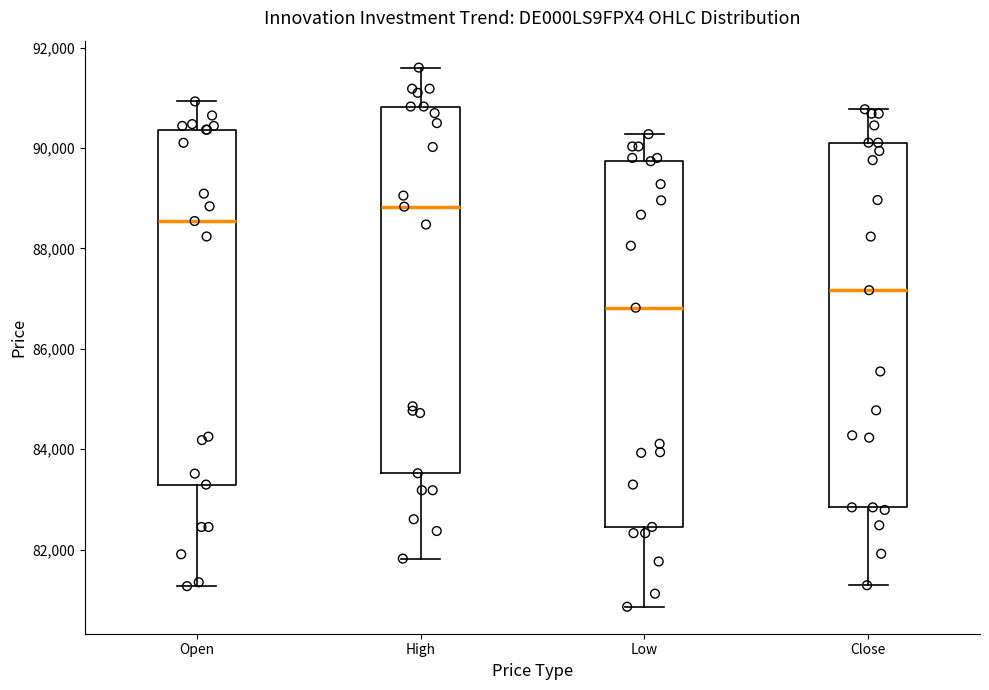

Reading left to right, transcribe this box plot: for each box, give where its median line is, the range the box spans, and where its two whiskers end, as read against the y-axis. The values are not printed on the chart, so give them approximately, as read against the axis.

Open: median 88600, box 83200 to 90400, whiskers 81200 to 91000
High: median 88800, box 83600 to 90800, whiskers 81800 to 91600
Low: median 86800, box 82400 to 89800, whiskers 80800 to 90200
Close: median 87200, box 82800 to 90200, whiskers 81200 to 90800